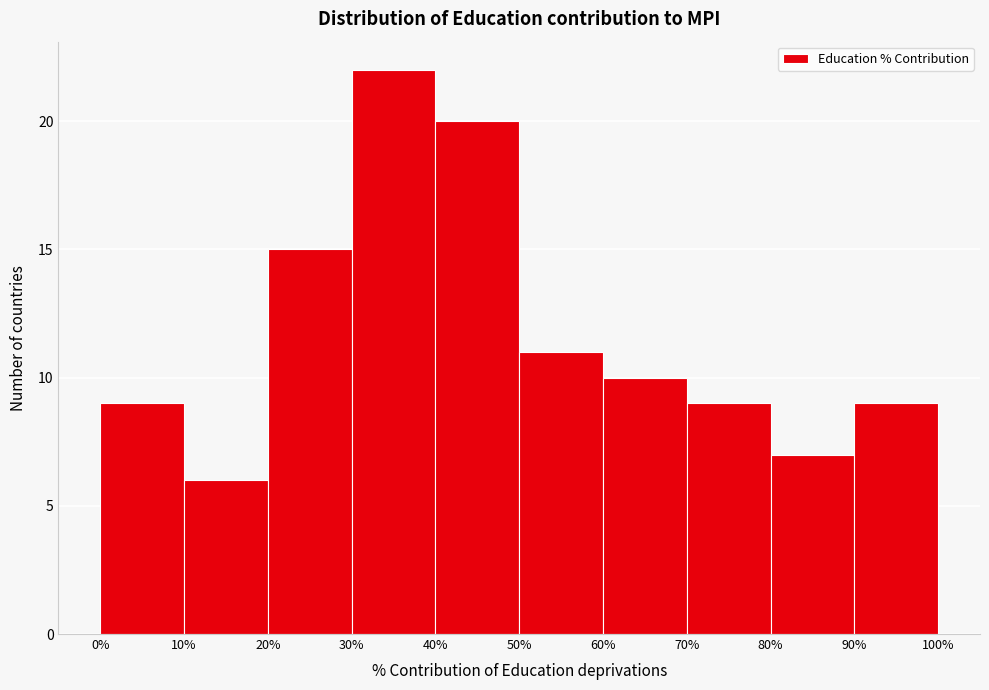

Reading left to right, transcribe this chart: for each bar, give the range it covers on the x-axis and its height. The values are not printed on the chart, so give them approximately, as read against the axis.

0% to 10%: 9
10% to 20%: 6
20% to 30%: 15
30% to 40%: 22
40% to 50%: 20
50% to 60%: 11
60% to 70%: 10
70% to 80%: 9
80% to 90%: 7
90% to 100%: 9